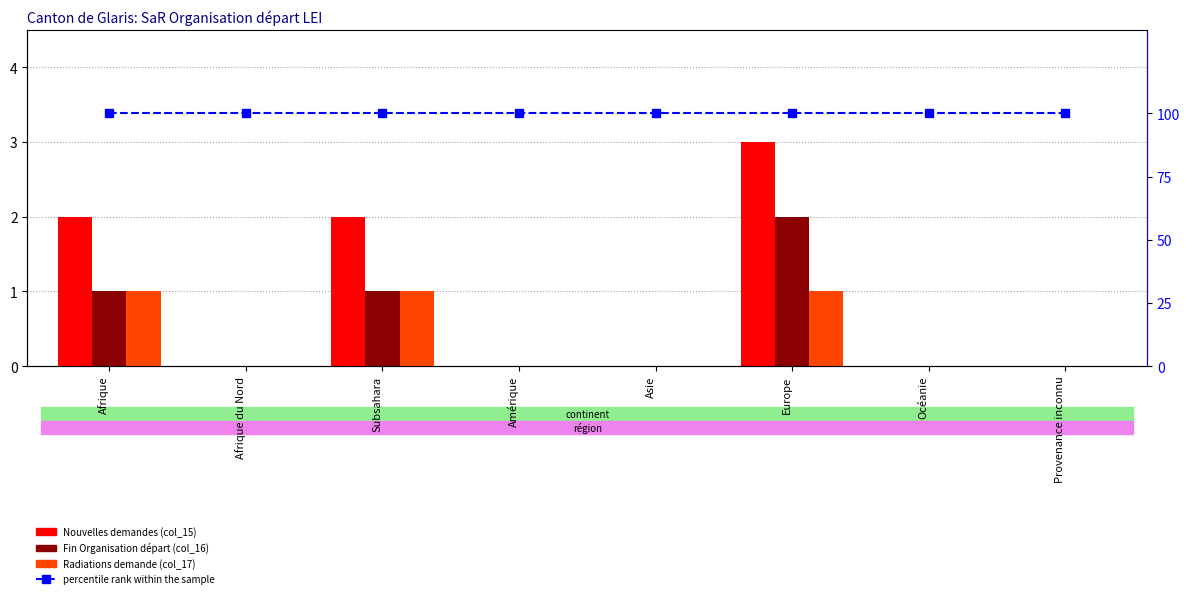

Reading left to right, transcribe all the data shown in this chart.

Nouvelles deman-des (col_15): 2	0	2	0	0	3	0	0
Fin Organisation du départ (col_16): 1	0	1	0	0	2	0	0
Radiations demande (col_17): 1	0	1	0	0	1	0	0
percentile rank within the sample: 100	100	100	100	100	100	100	100